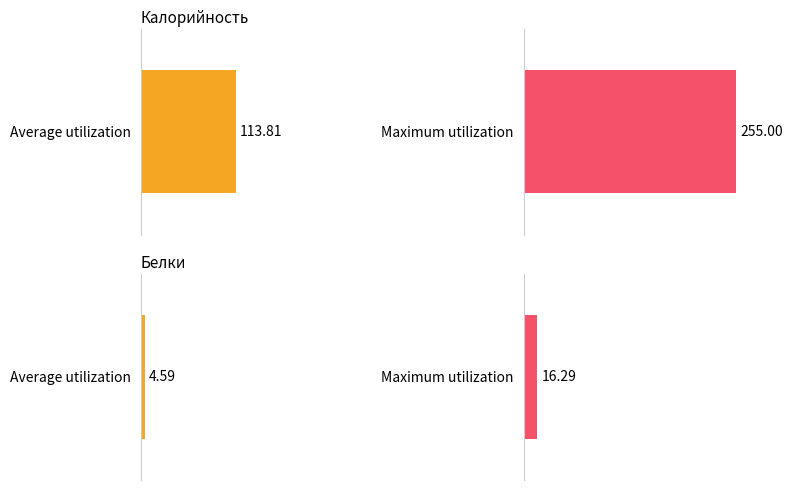

Does the chart contain stacked bars?

No